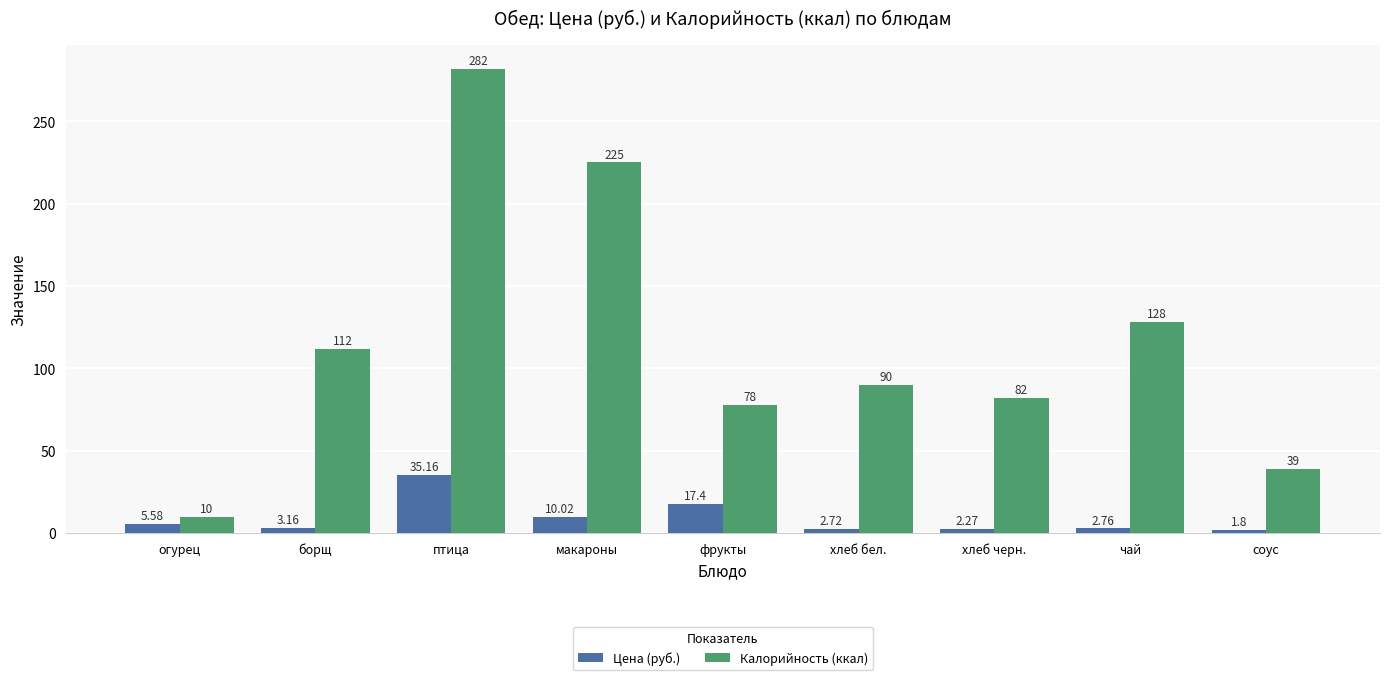

The Калорийность (ккал) series shows 82.0 at хлеб черн.. True or false?

True